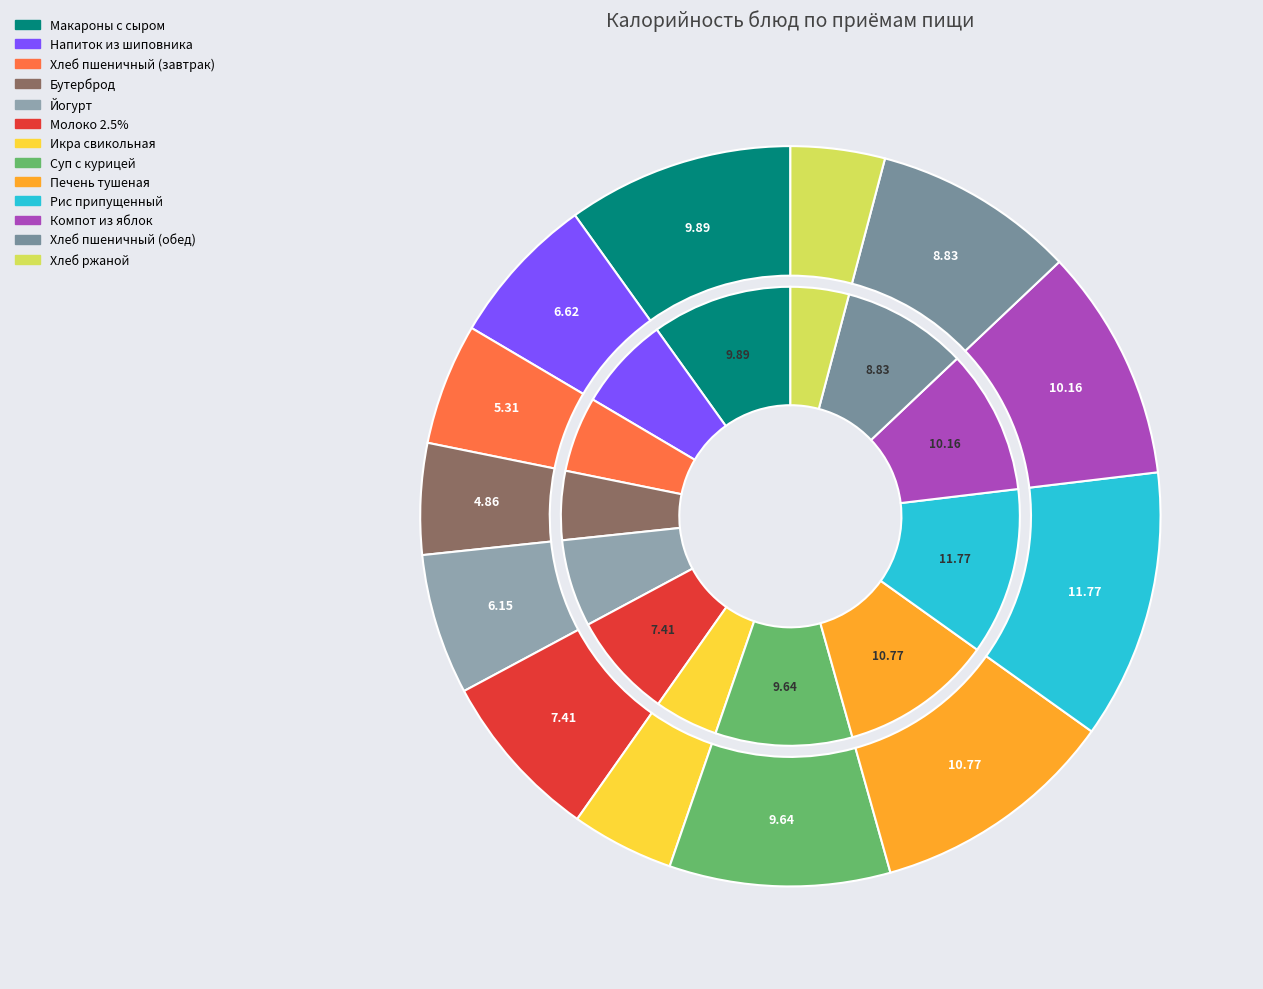

How many segments does this pie chart have?

13